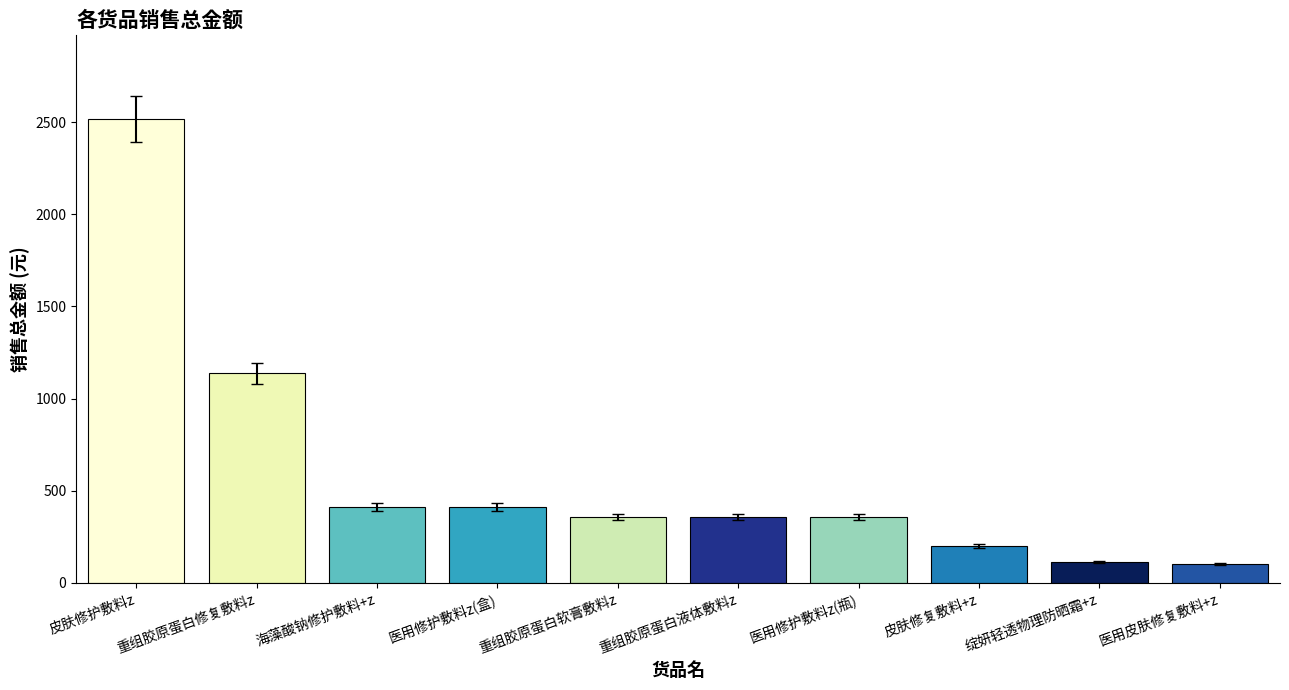

True or false: the data shows 518.9 at 医用修护敷料z(瓶).

False